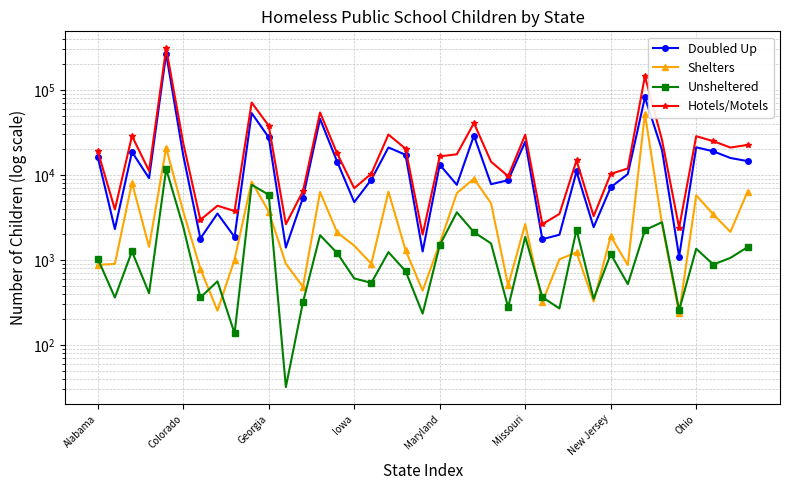

True or false: Unsheltered has a value of 277 at 24.

True